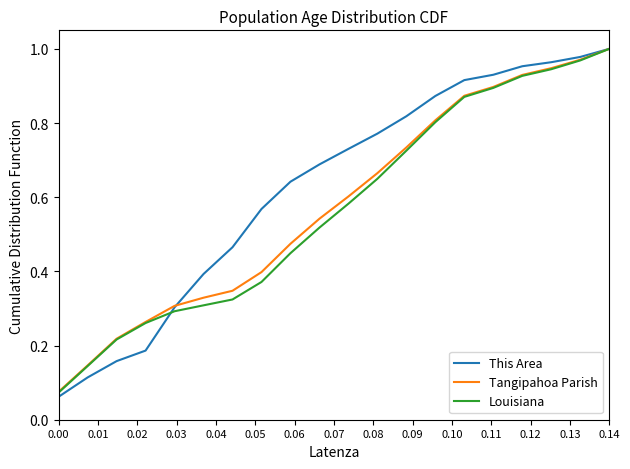

How many lines are shown in the chart?

3